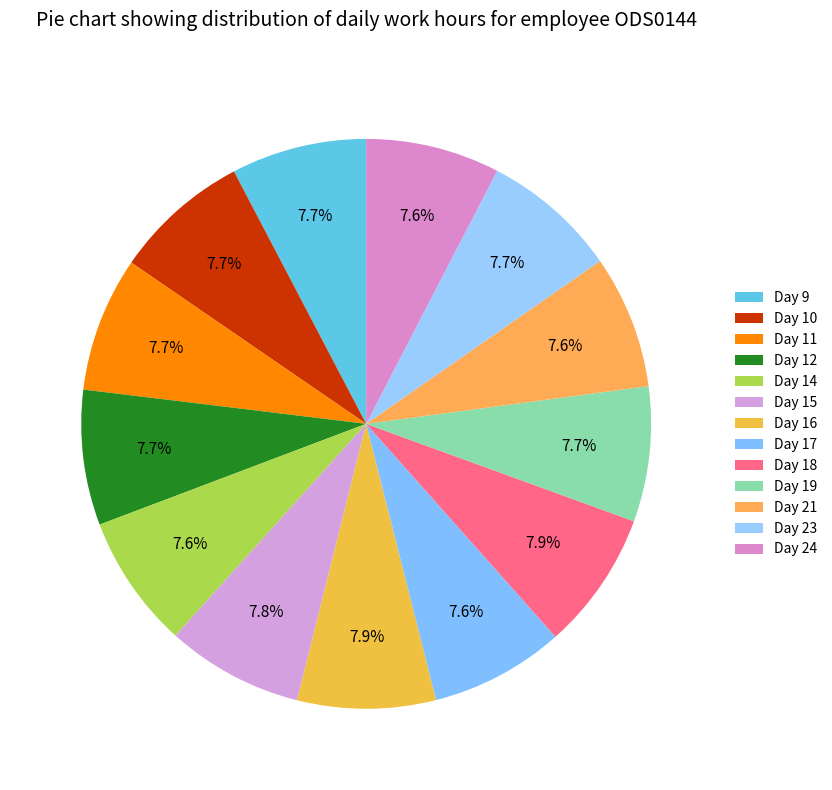

Is there a majority slice in this chart?

No